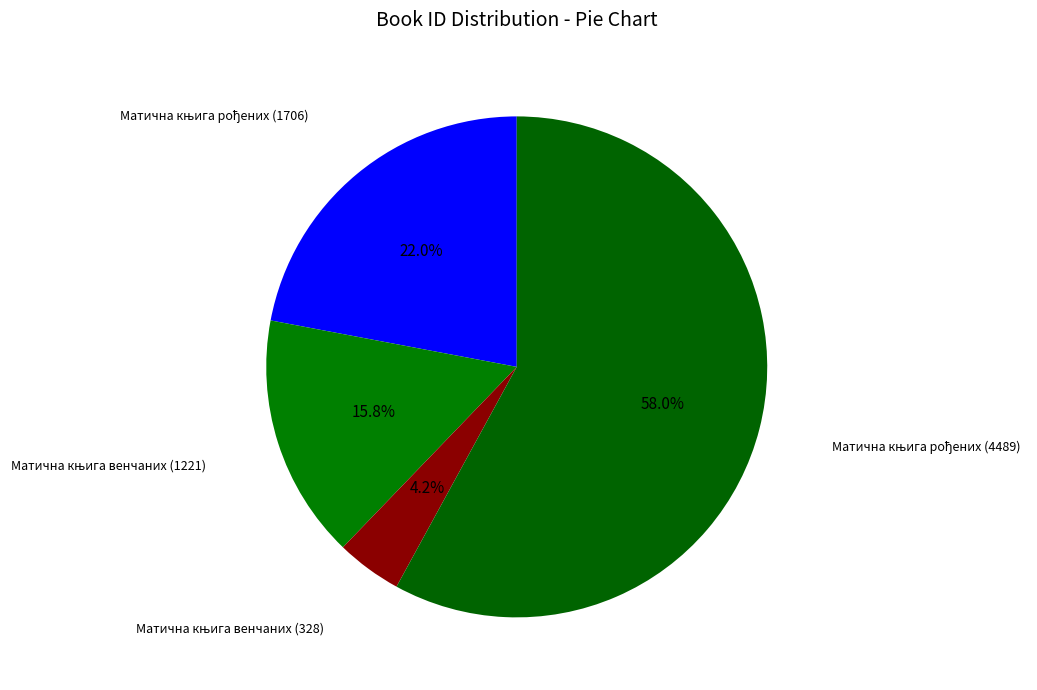

How many segments does this pie chart have?

4